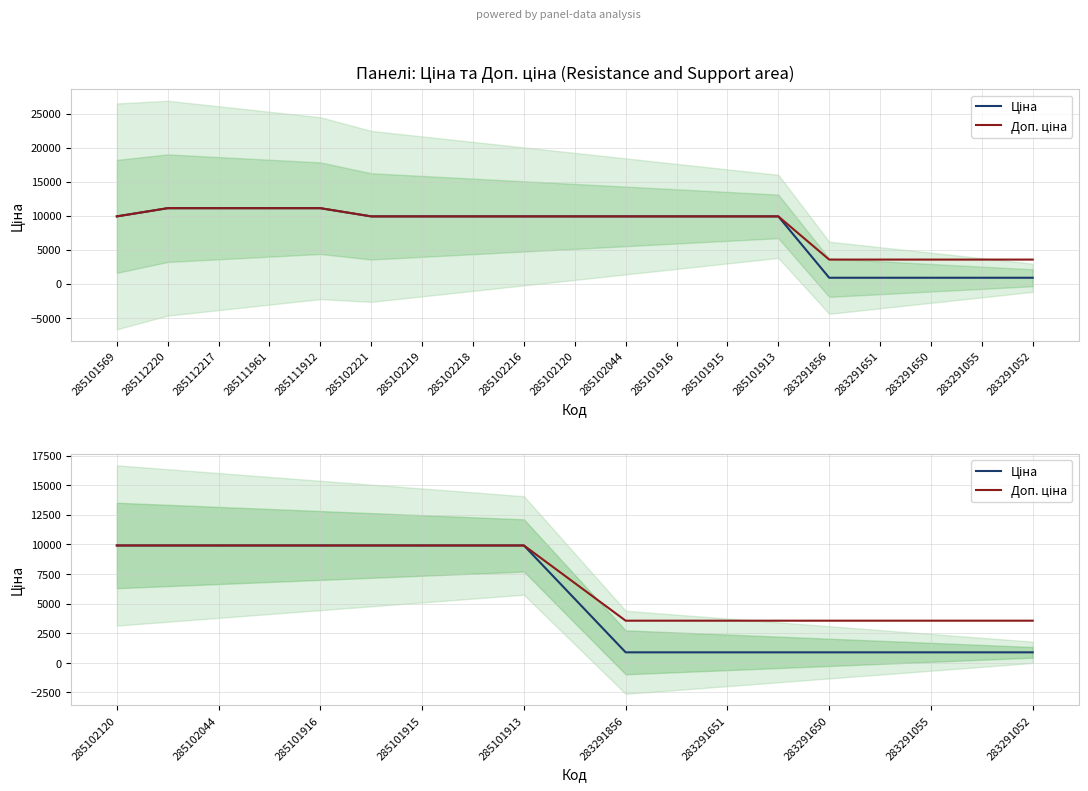

Reading left to right, extract all data points from this chart.

Ціна: 9908.5	9908.5	9908.5	9908.5	9908.5	889.9	889.9	889.9	889.9	889.9
Доп. ціна: 9908.5	9908.5	9908.5	9908.5	9908.5	3559.7	3559.7	3559.7	3559.7	3559.7